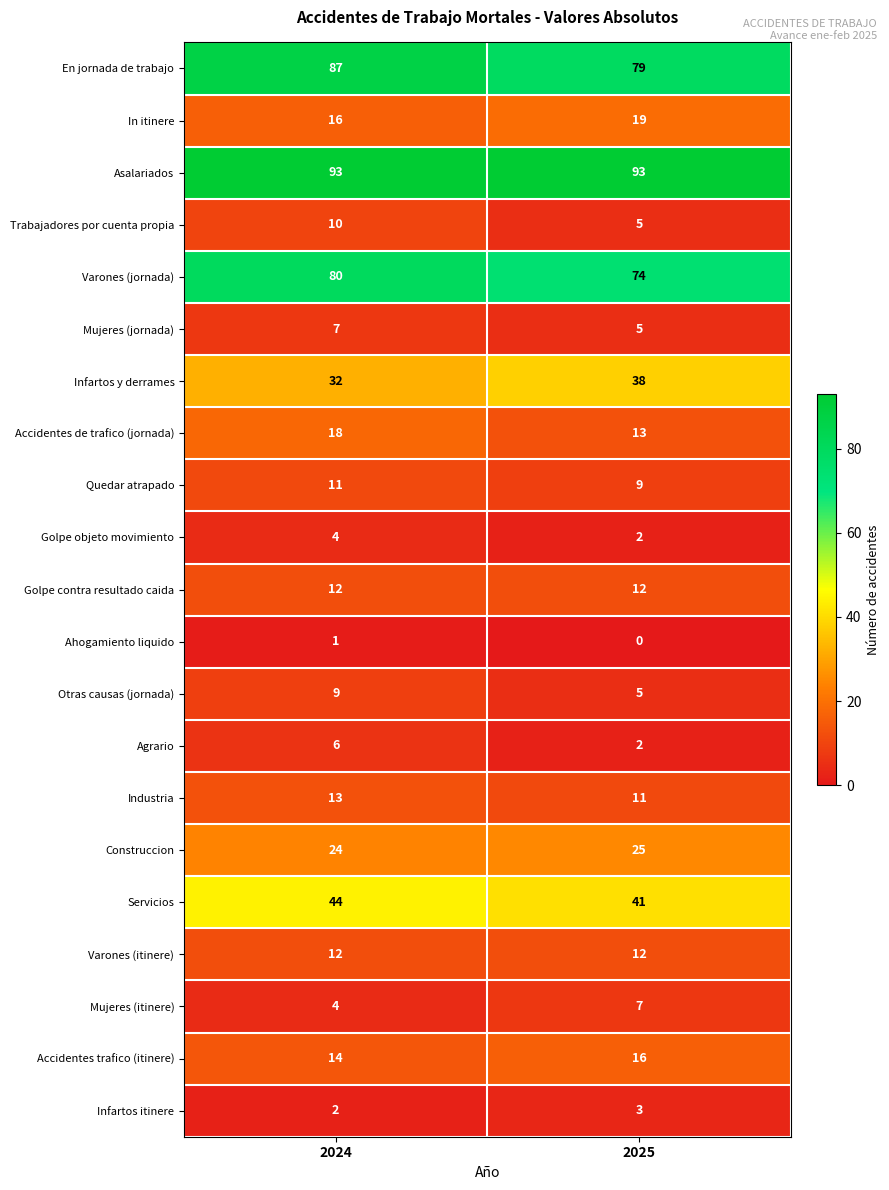

The Ahogamiento liquido series shows 0 at 2025. True or false?

True